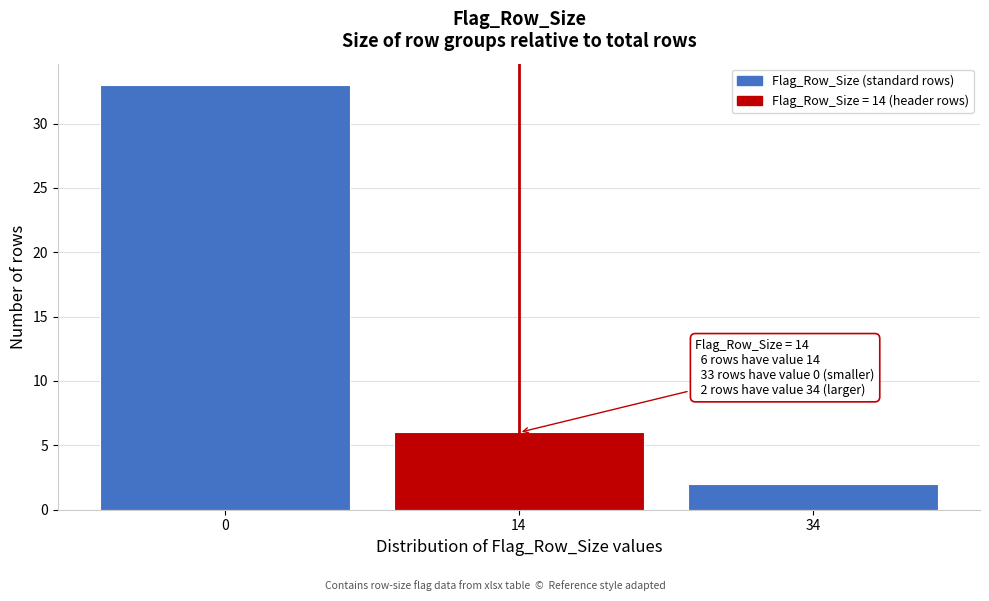

Reading right to left, extract all data points from this chart.

34=2	14=6	0=33